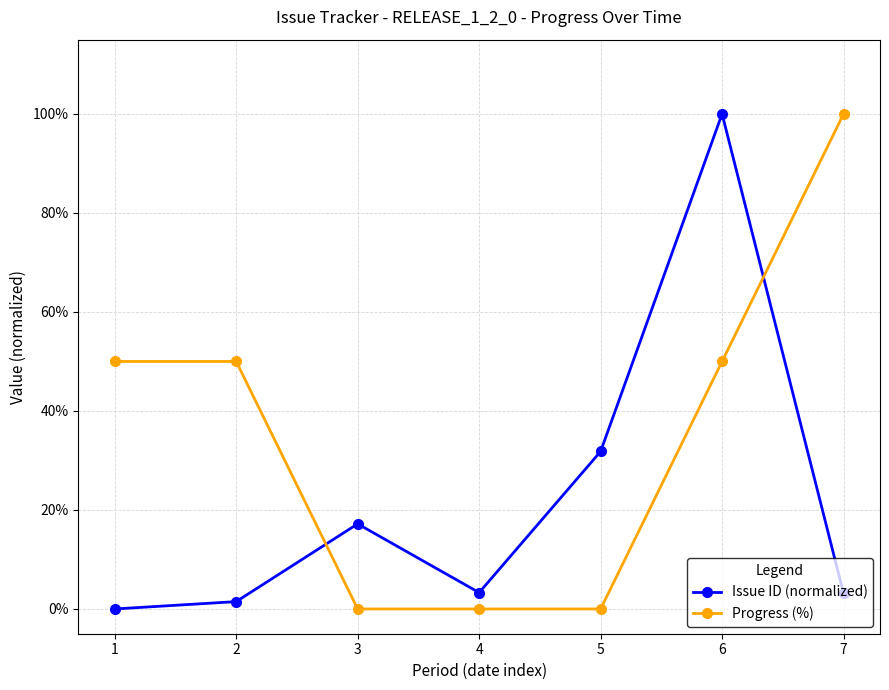

True or false: Progress (%) has more than 2 interior local peaks.

False